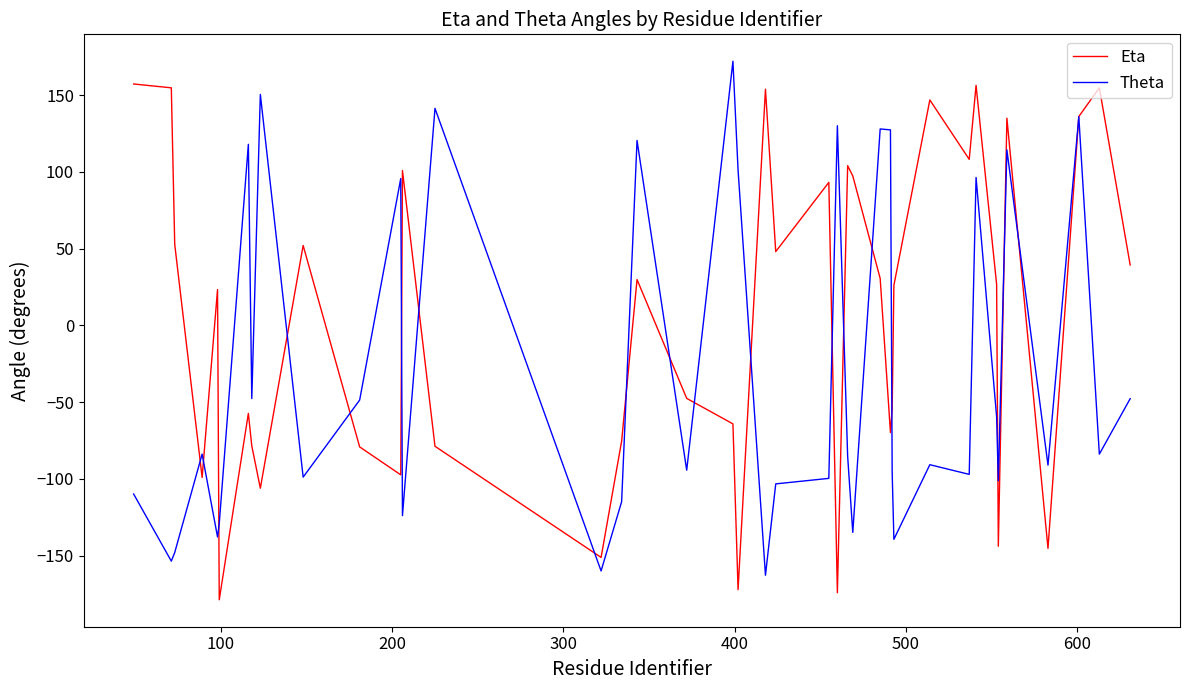

Which series has the largest total across all categories?

Eta